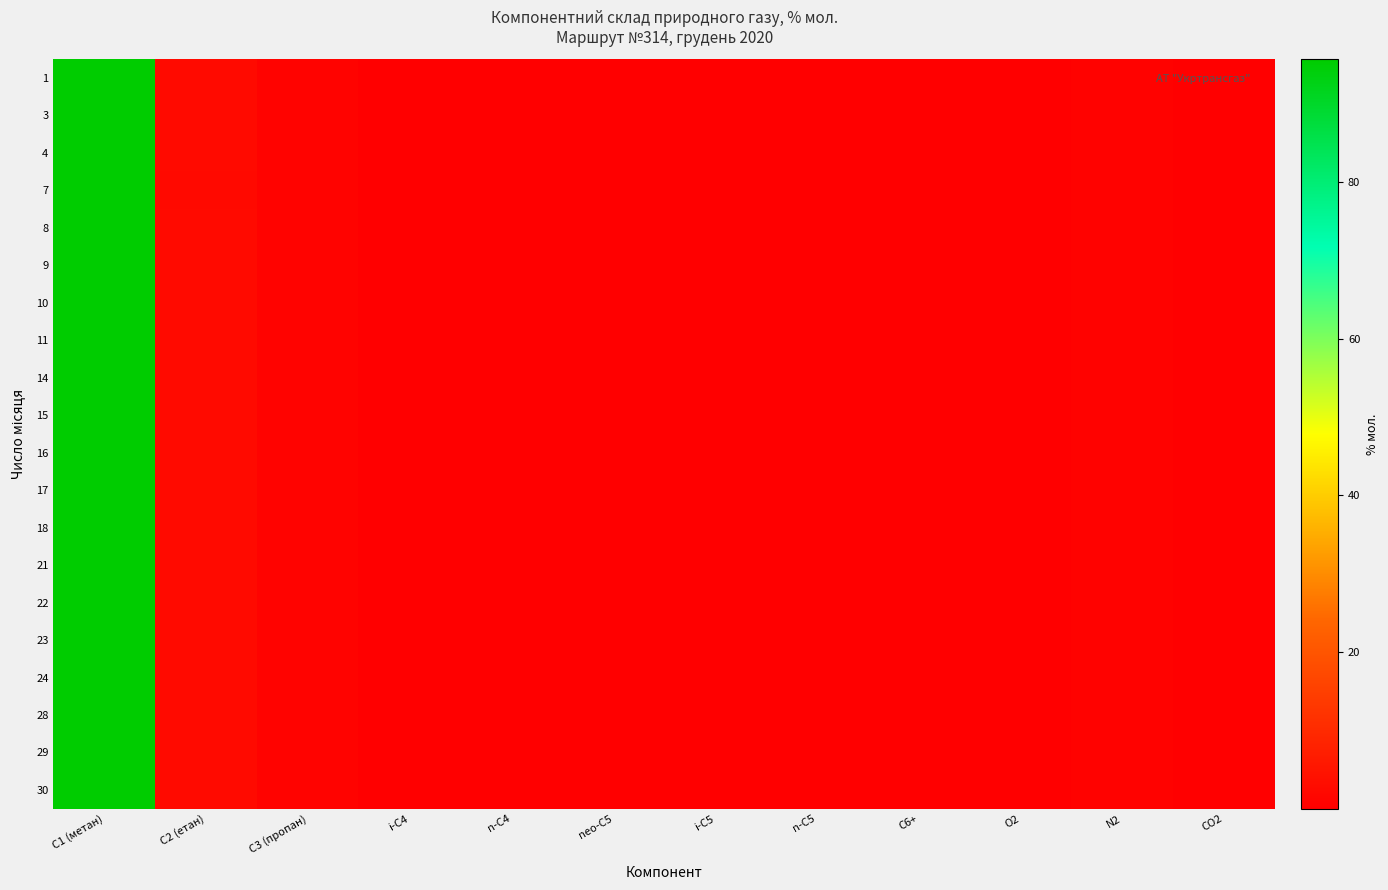

Which category has the highest value across all series?

C1 (метан)